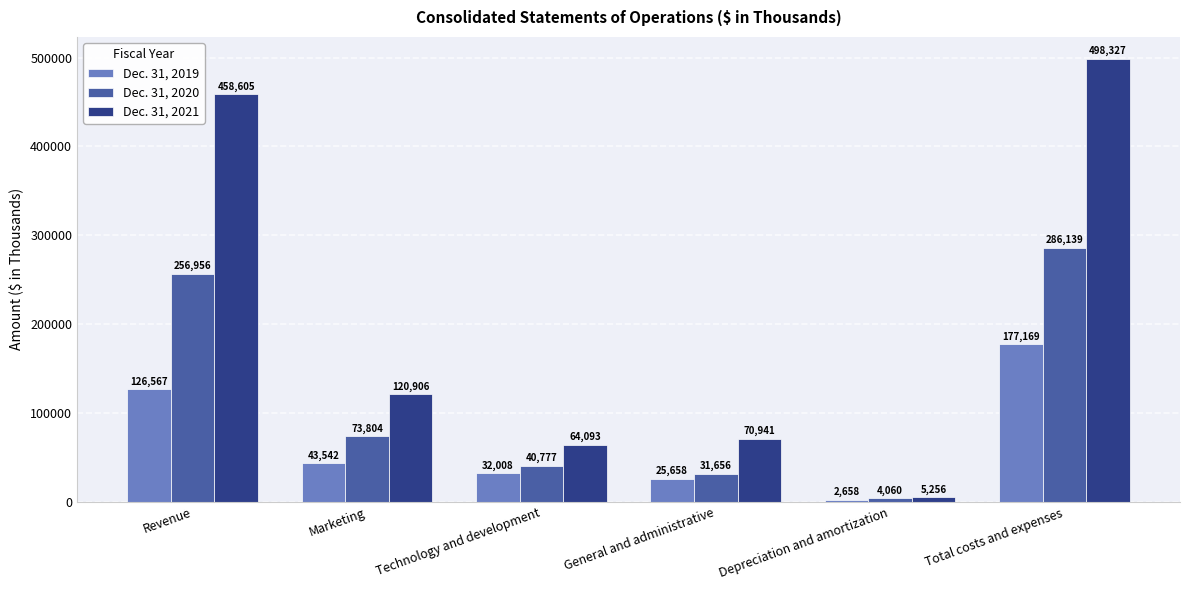

List the series in order of their peak value, highest first.

Dec. 31, 2021, Dec. 31, 2020, Dec. 31, 2019